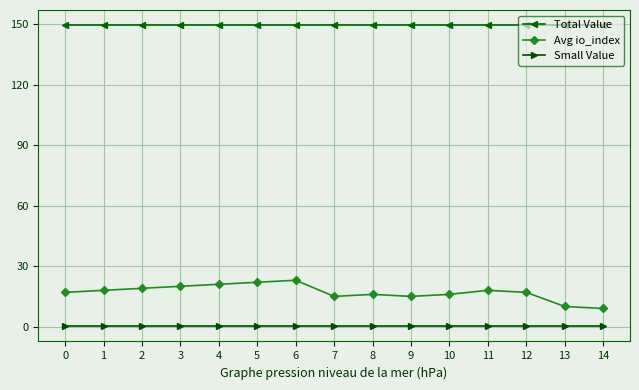

Which series has the largest total across all categories?

Total Value